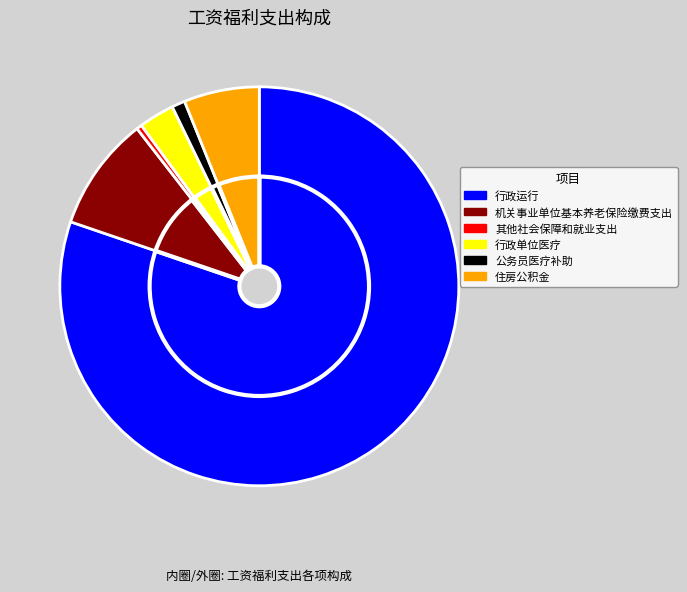

Count the number of slices in the pie.

6